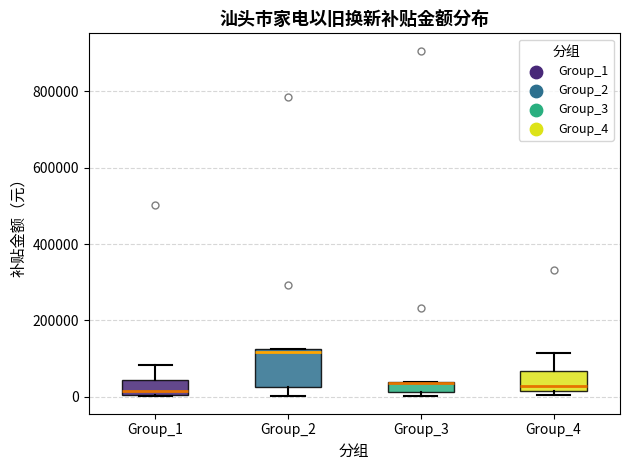

Comparing the boxes themselves (not the whiskers), which one is the tallest?

Group_2